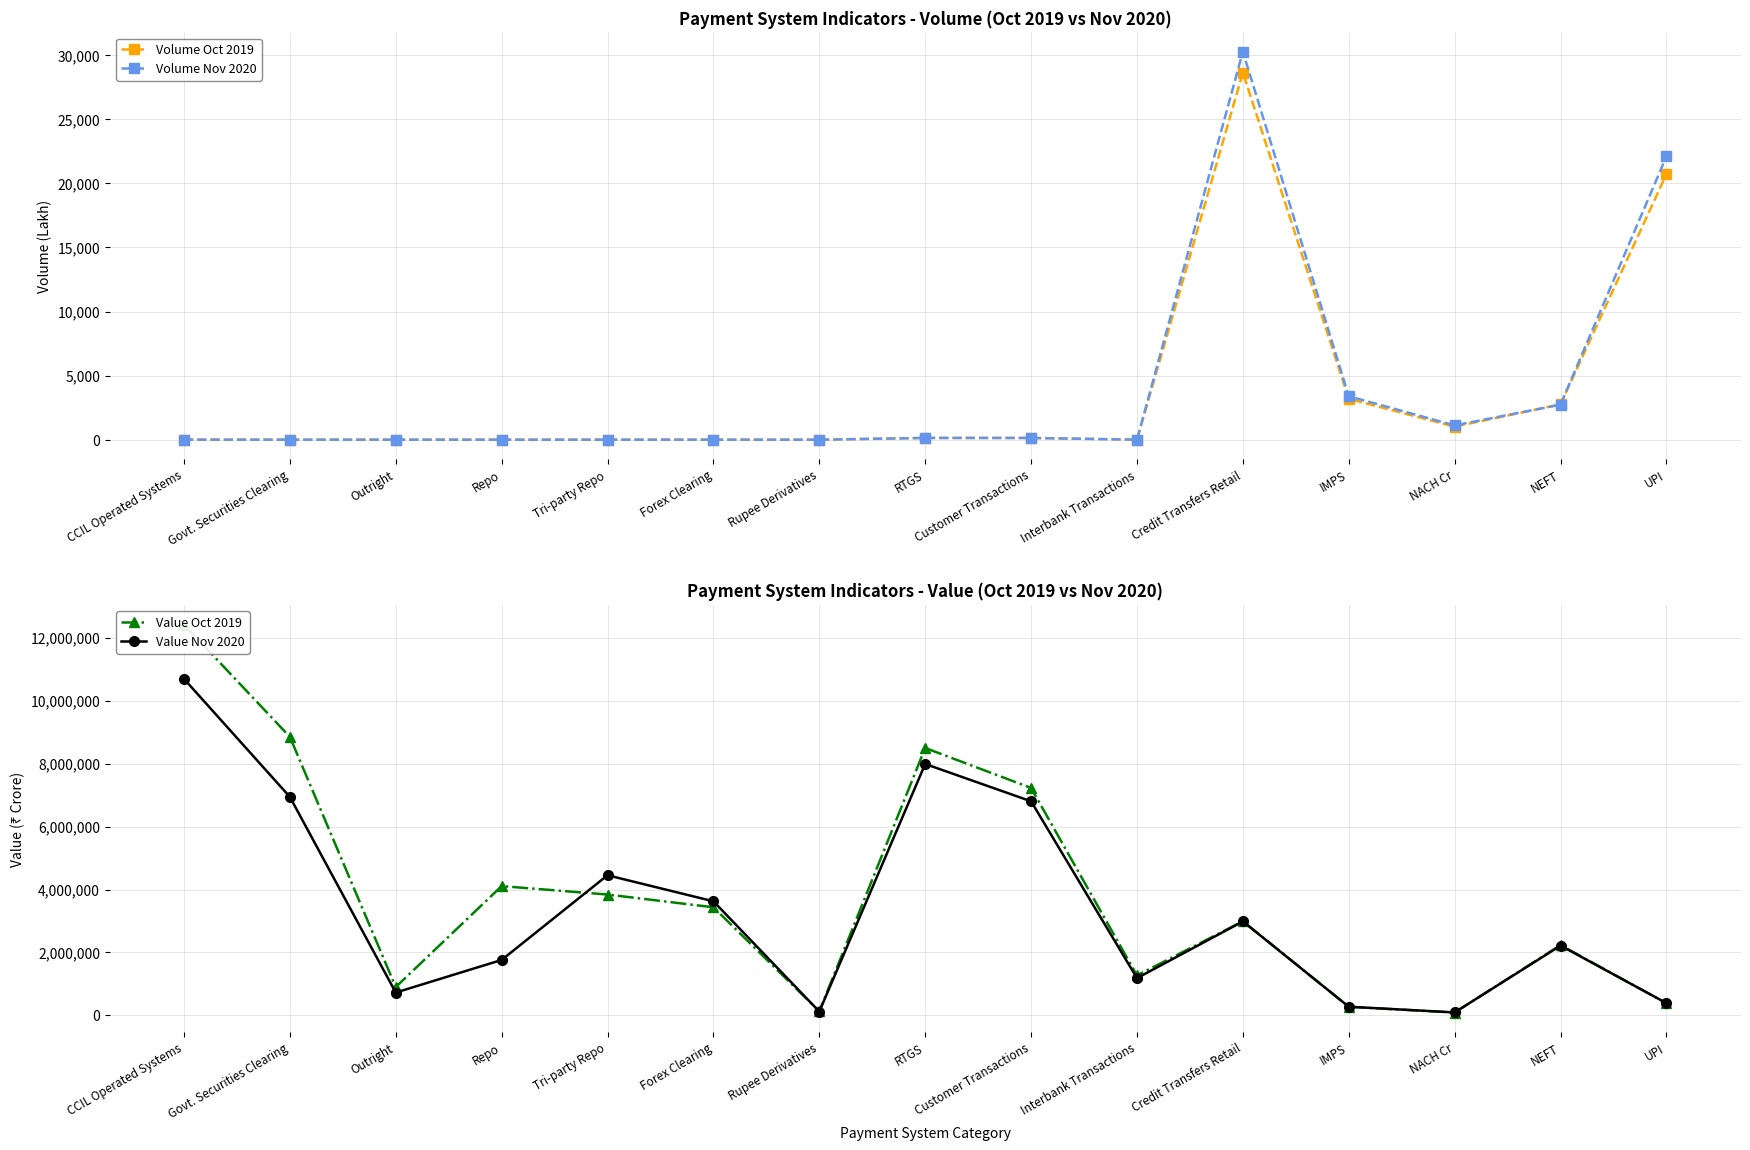

What is the difference between the maximum and minimum values in the Value Nov 2020 series?

10596123